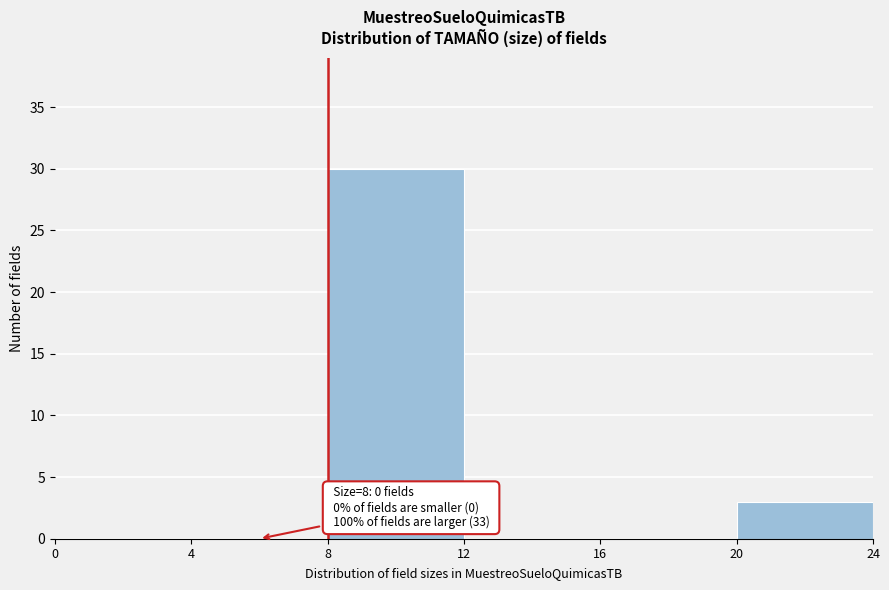

Which range on the x-axis has the tallest bar?

8 to 12